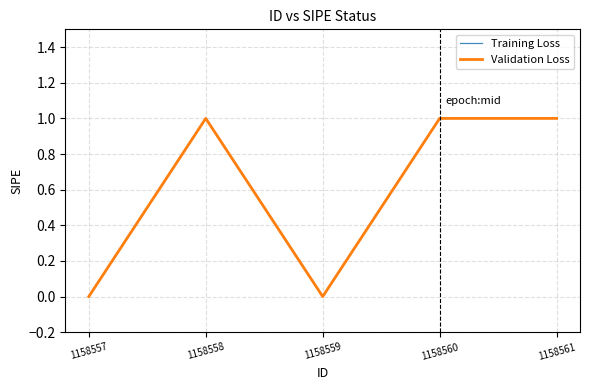

What is the greatest value displayed?

1